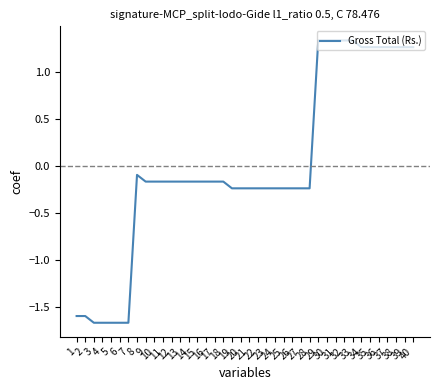

What is the maximum value shown in the chart?

1.3